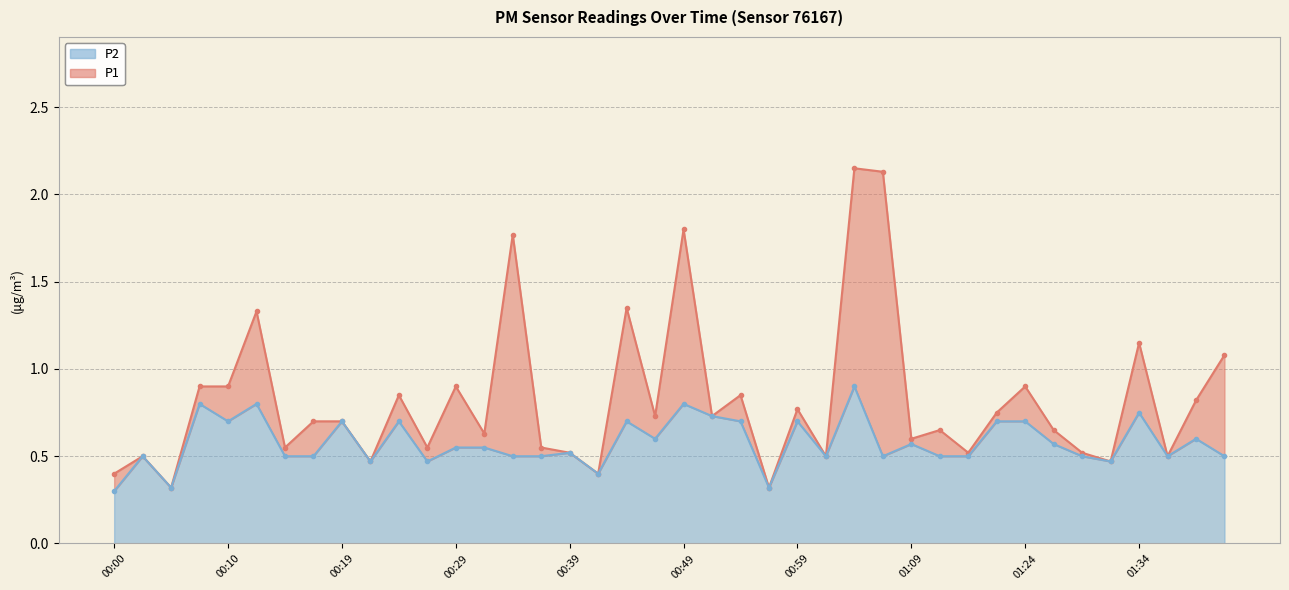

List the series in order of their overall mean, highest first.

P1, P2